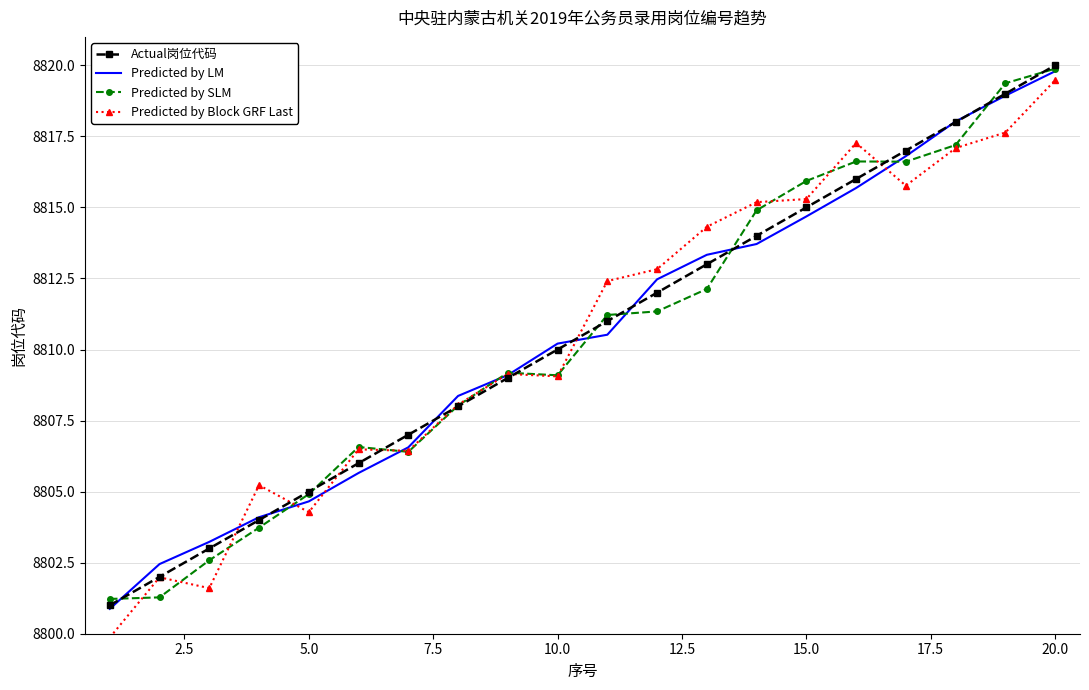

Count the number of data series in this chart.

4